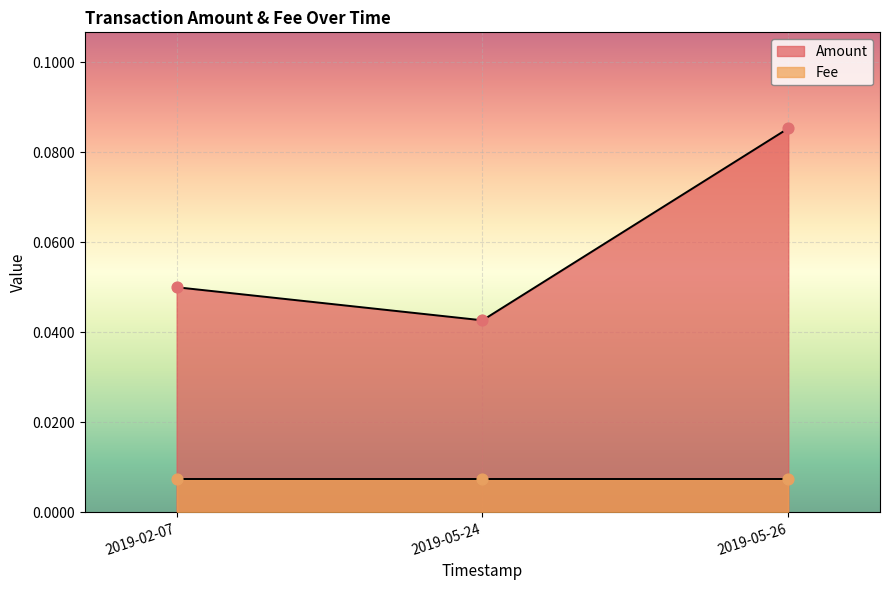

What are all the series names shown in the legend?

Amount, Fee